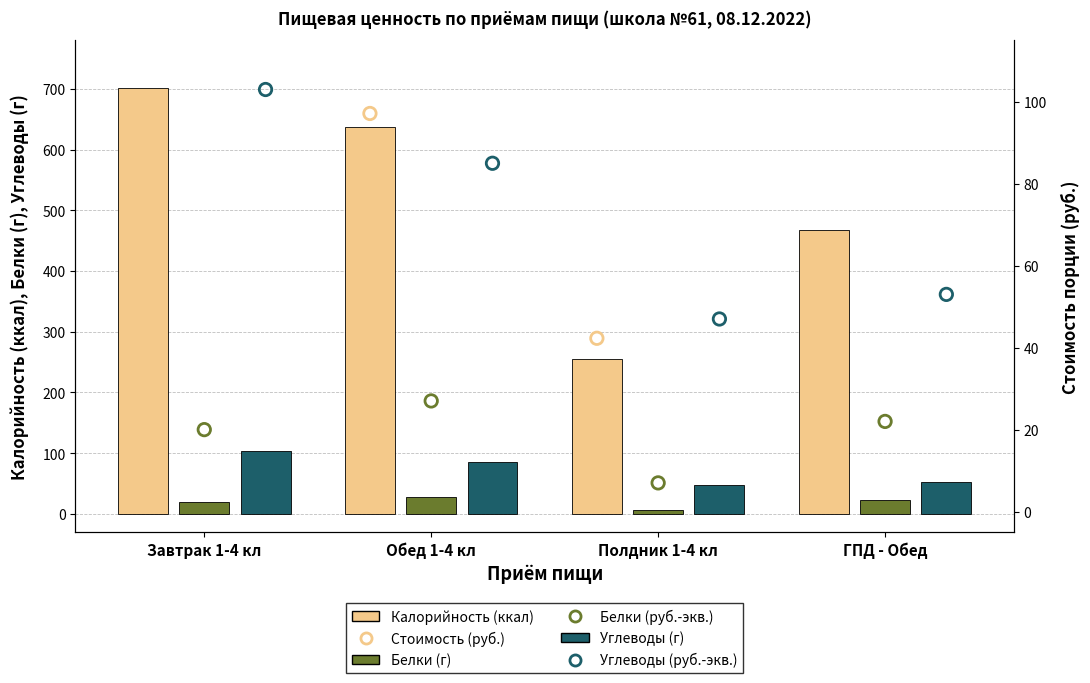

Which series has the widest spread of Y values?

Калорийность (ккал)